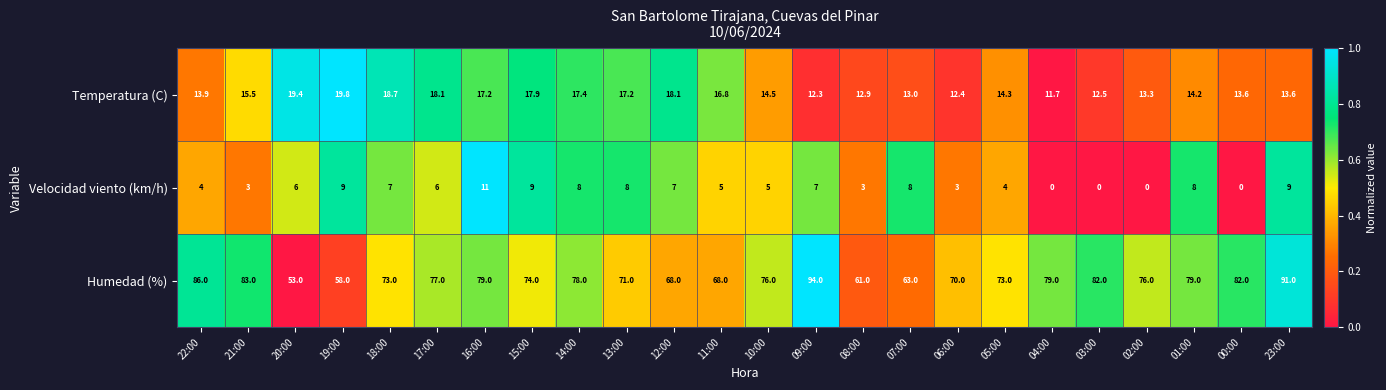

At 15:00, list the series in order from smallest to largest.

Velocidad viento (km/h), Temperatura (C), Humedad (%)